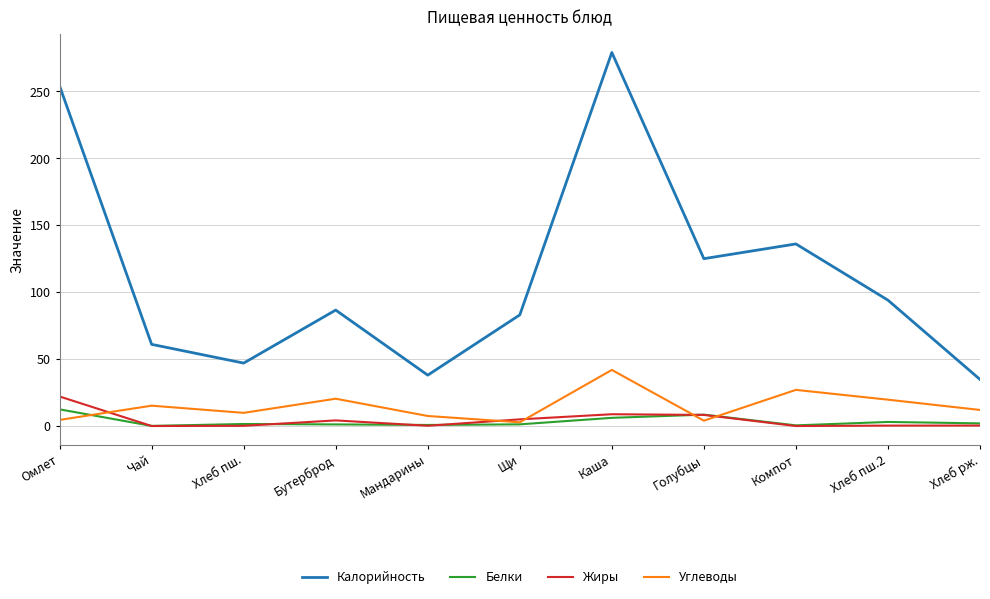

What are all the series names shown in the legend?

Калорийность, Белки, Жиры, Углеводы